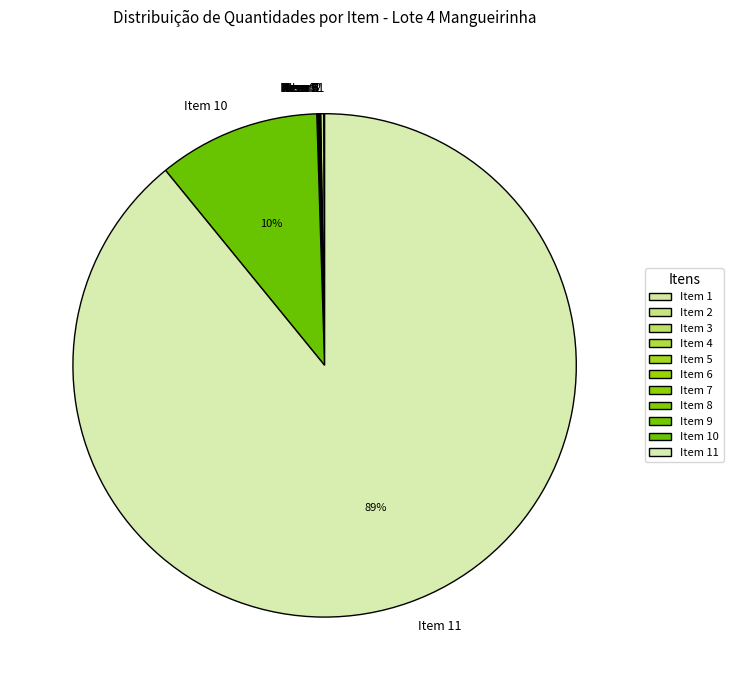

To the nearest percent, what is the average slice percentage?

9%